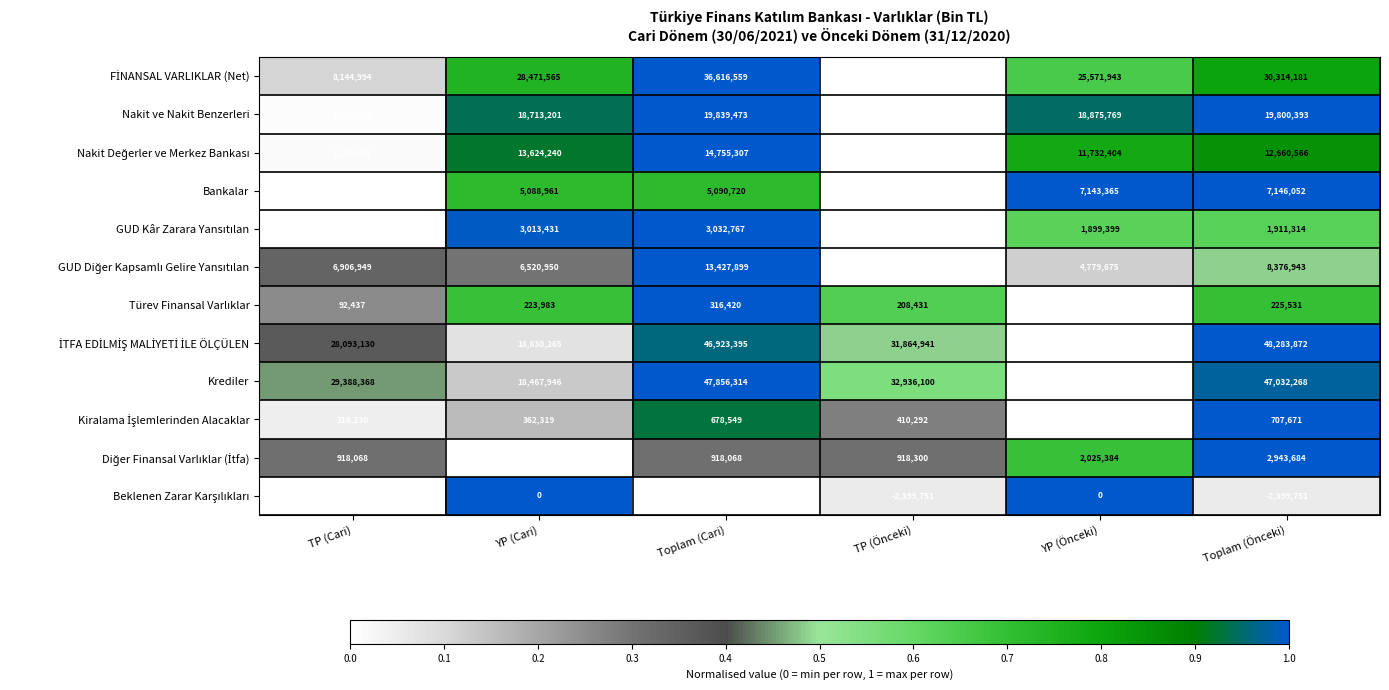

At which category is the sum across all series the highest?

Toplam (Cari)